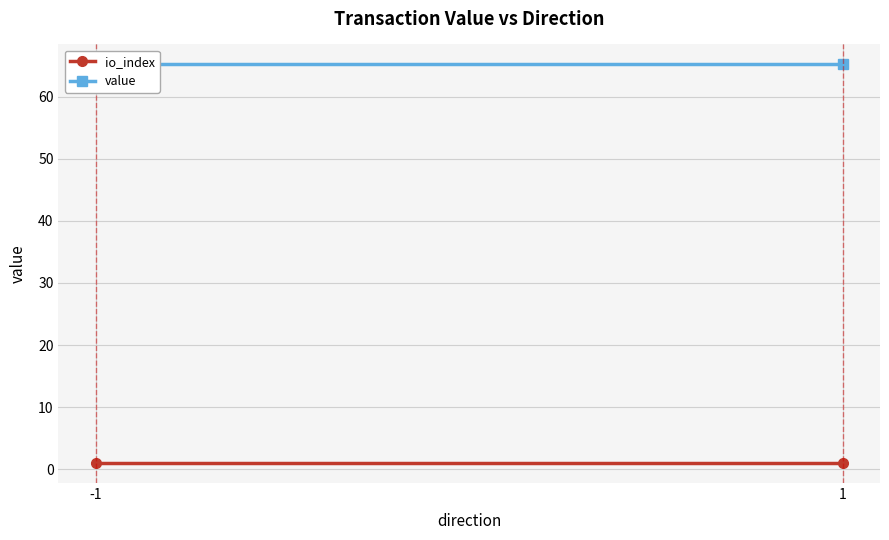

Reading right to left, list all the values displayed in this chart.

io_index: 1=1.0	-1=1.0
value: 1=65.2	-1=65.2